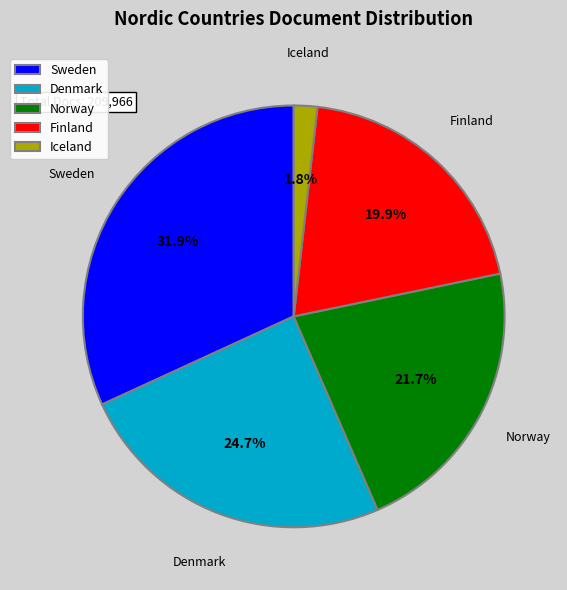

What is the ratio of the value at Iceland to the value at Finland?

0.1